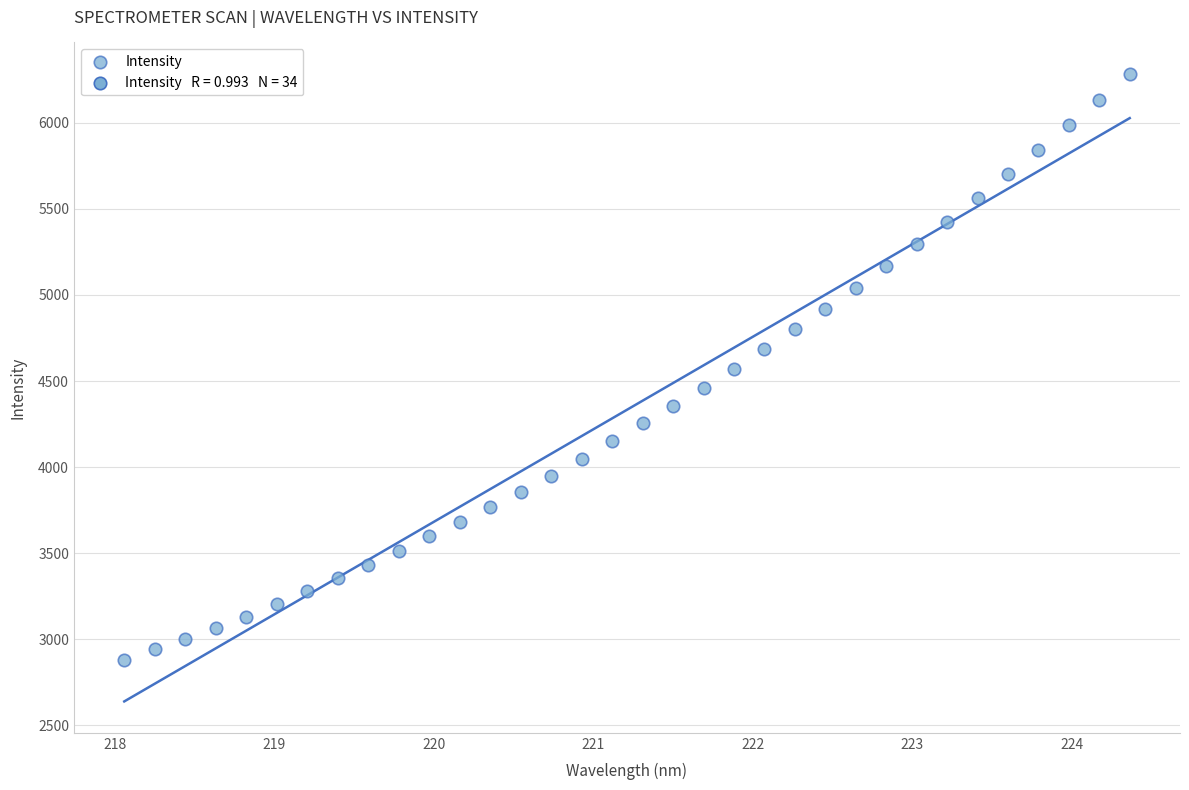

What is the range of X values (max minus min)?

6.3